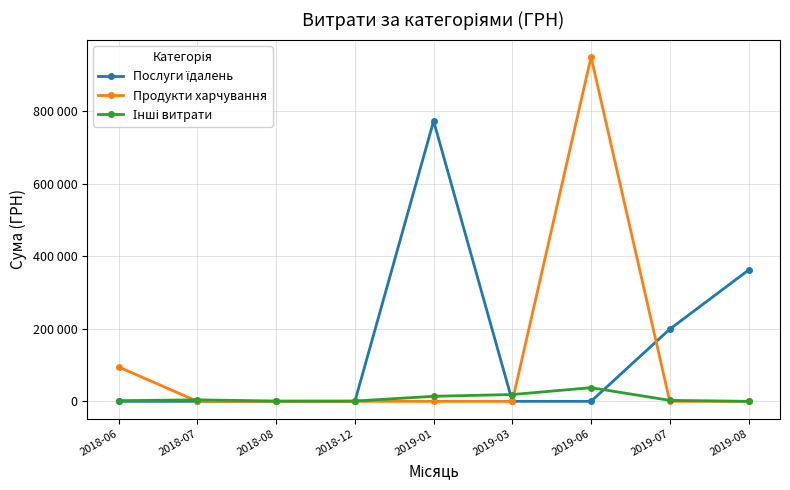

Is it true that Інші витрати equals 4487.5 at 2019-07?

False